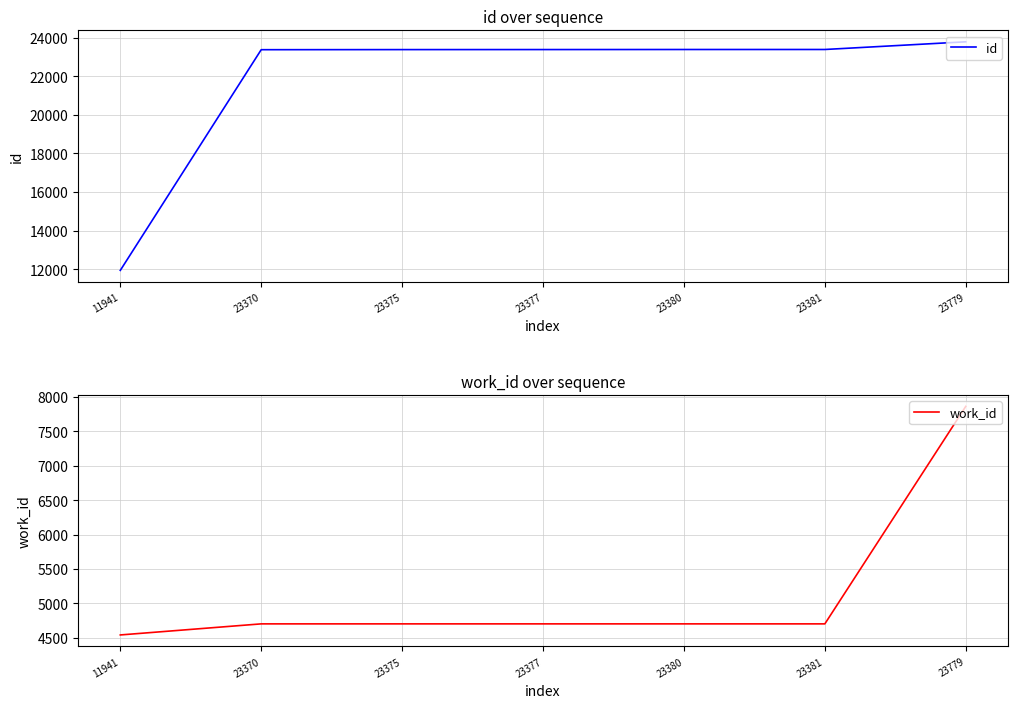

What is the value of the id point at the 5th from the left?

23380